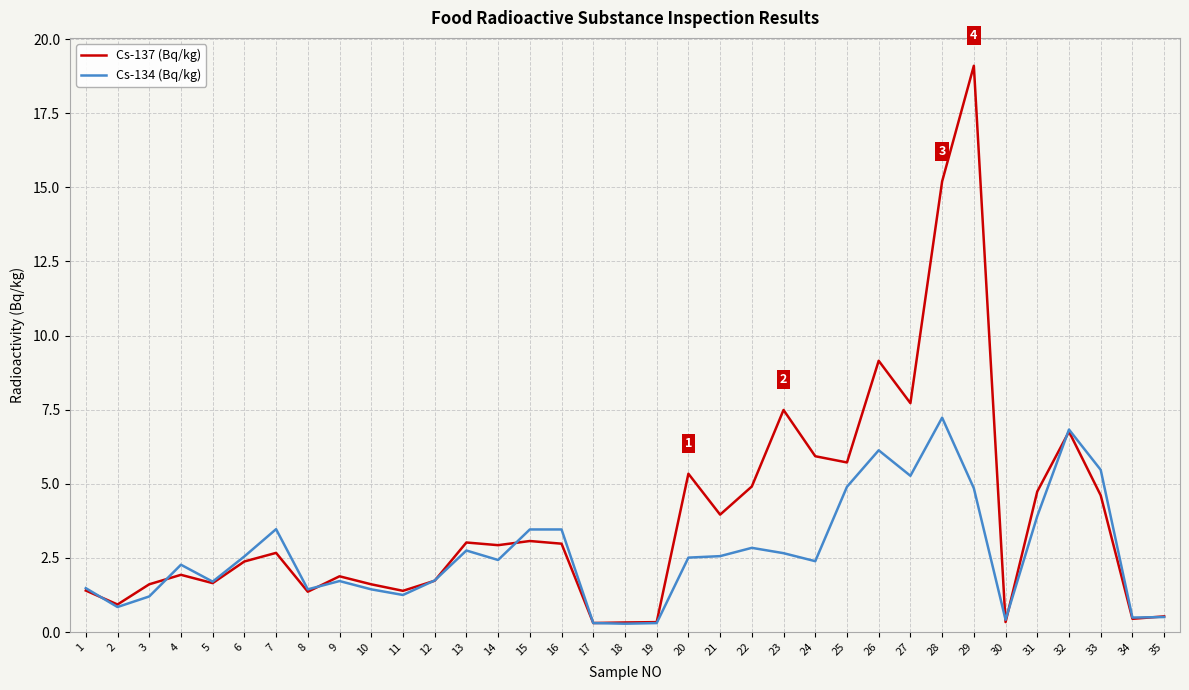

What is the average value of the Cs-134 (Bq/kg) series?

2.7